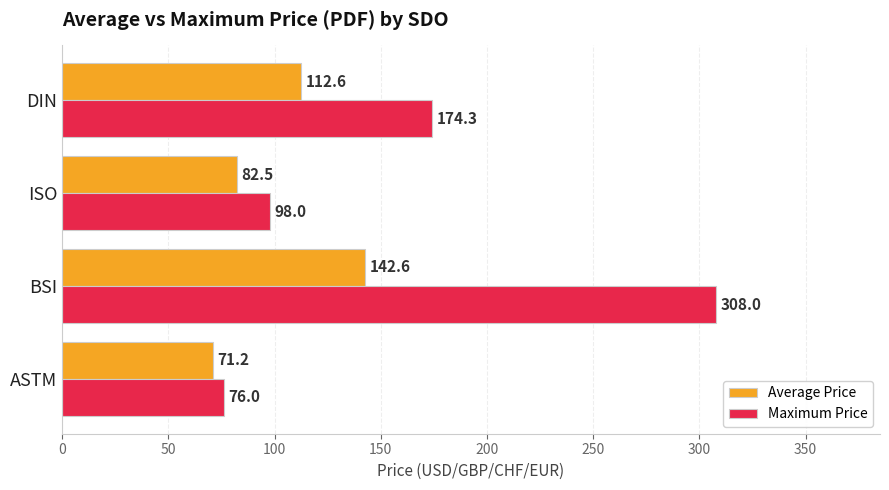

The Maximum Price series shows 149.0 at ISO. True or false?

False